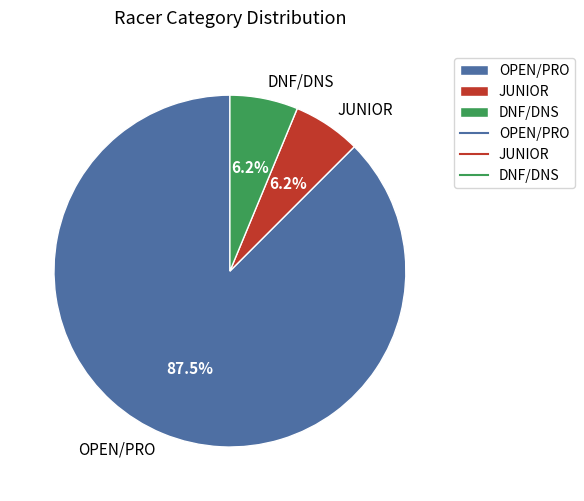

How many segments does this pie chart have?

3